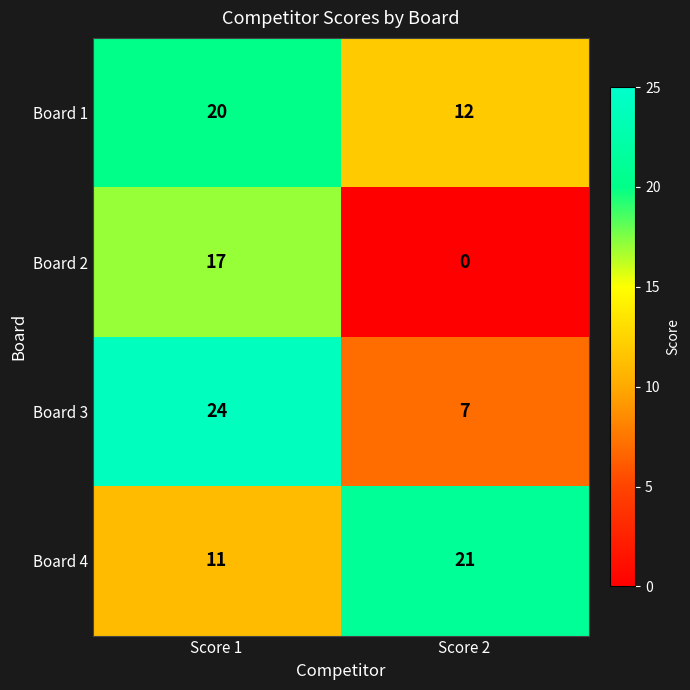

What is the total value across all series at Score 2?

40